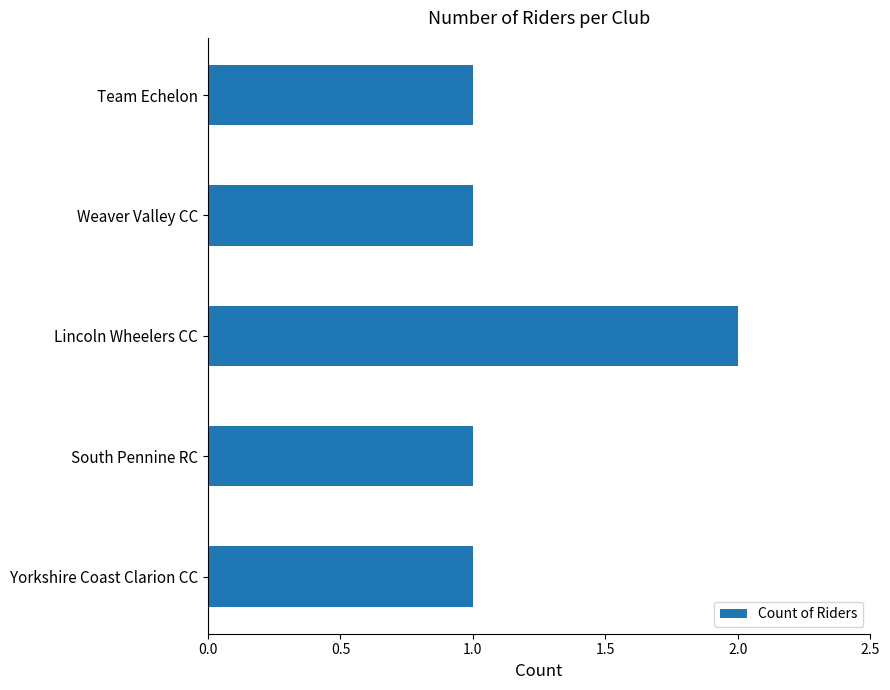

Which has a higher value, Yorkshire Coast Clarion CC or Lincoln Wheelers CC?

Lincoln Wheelers CC